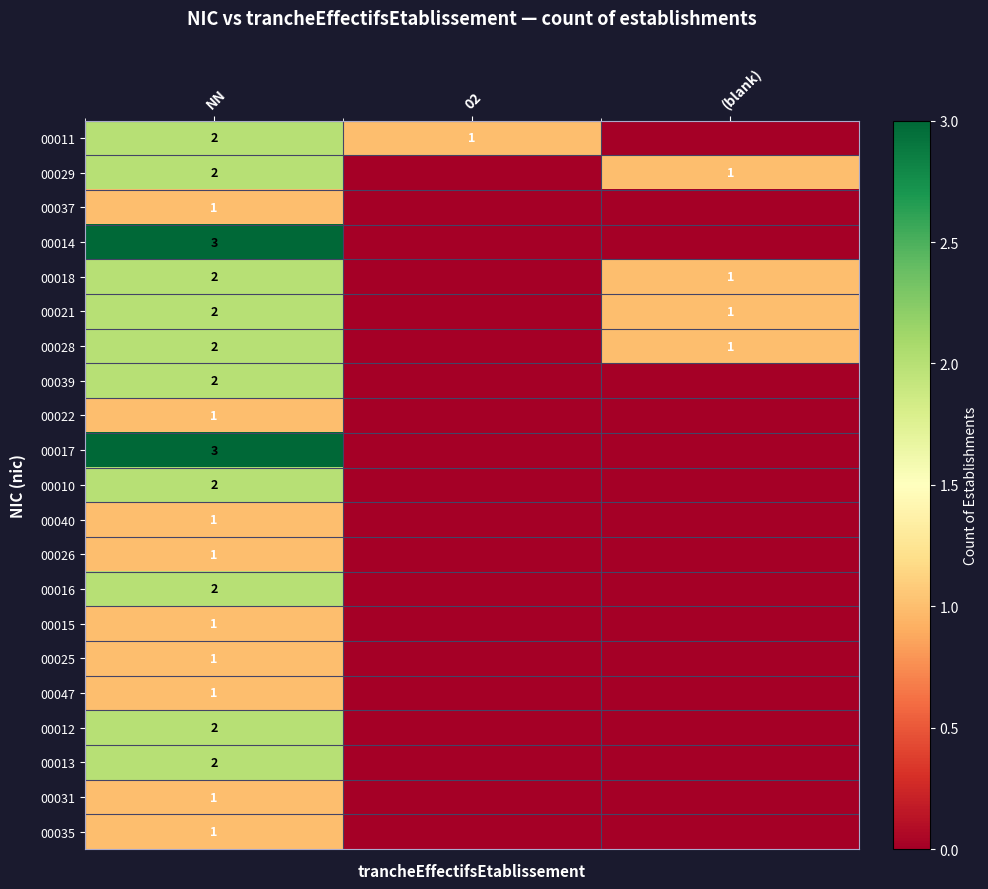

The 00016 series shows 2 at NN. True or false?

True